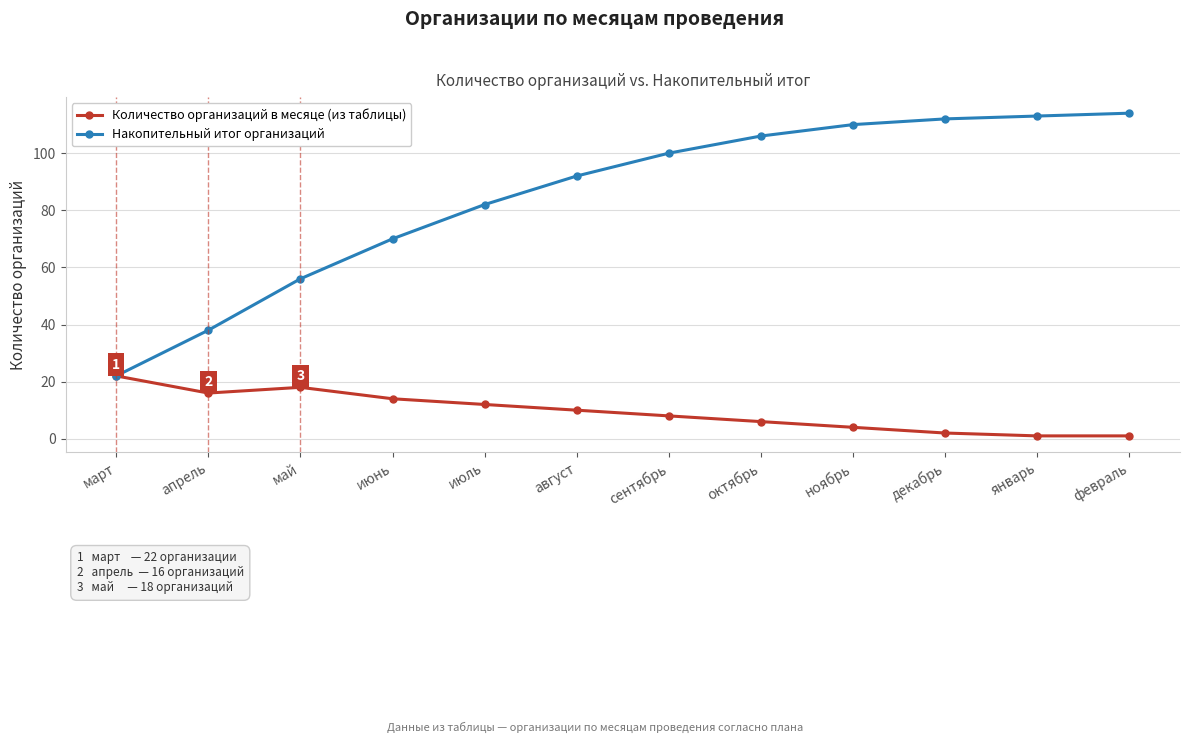

List the labels in order of Накопительный итог организаций value, smallest first.

март, апрель, май, июнь, июль, август, сентябрь, октябрь, ноябрь, декабрь, январь, февраль